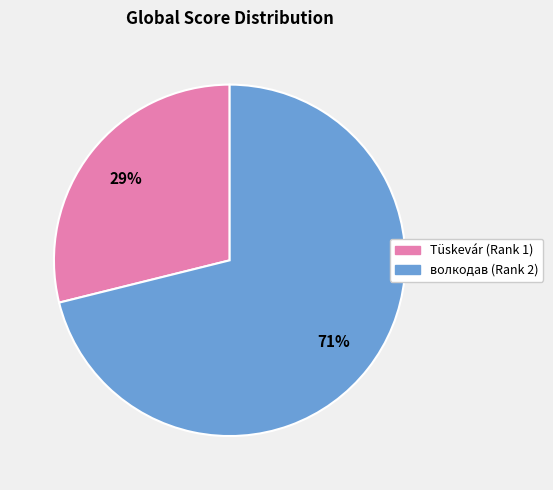

Which category has the biggest portion of the pie?

волкодав (Rank 2)